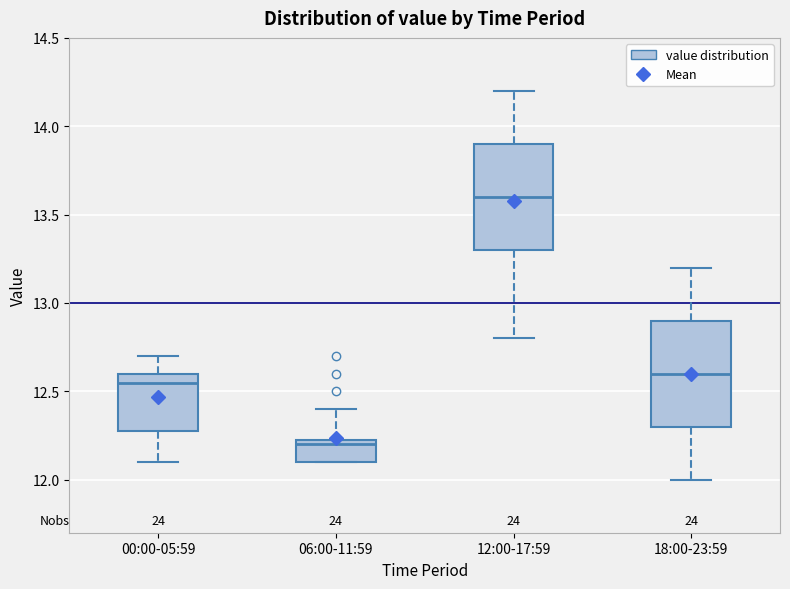

Reading left to right, read every box against the y-axis: the position of its median line, the range the box covers, and the ends of its whiskers. The values are not printed on the chart, so give them approximately, as read against the axis.

00:00-05:59: median 12.55, box 12.30 to 12.60, whiskers 12.10 to 12.70
06:00-11:59: median 12.20, box 12.10 to 12.25, whiskers 12.10 to 12.40
12:00-17:59: median 13.60, box 13.30 to 13.90, whiskers 12.80 to 14.20
18:00-23:59: median 12.60, box 12.30 to 12.90, whiskers 12.00 to 13.20